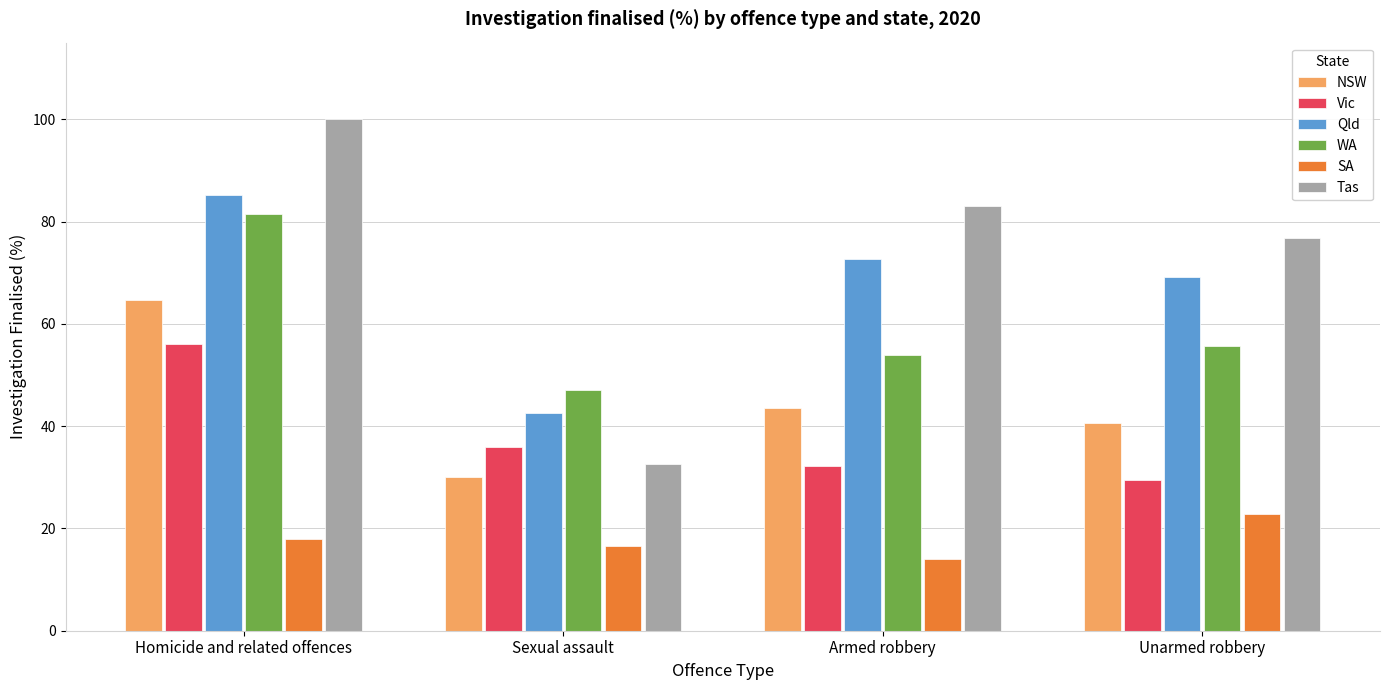

At Armed robbery, list the series in order from largest to smallest.

Tas, Qld, WA, NSW, Vic, SA